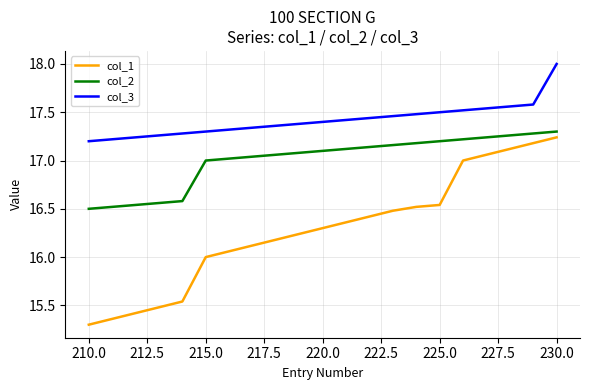

True or false: col_1 and col_2 cross at least once.

False